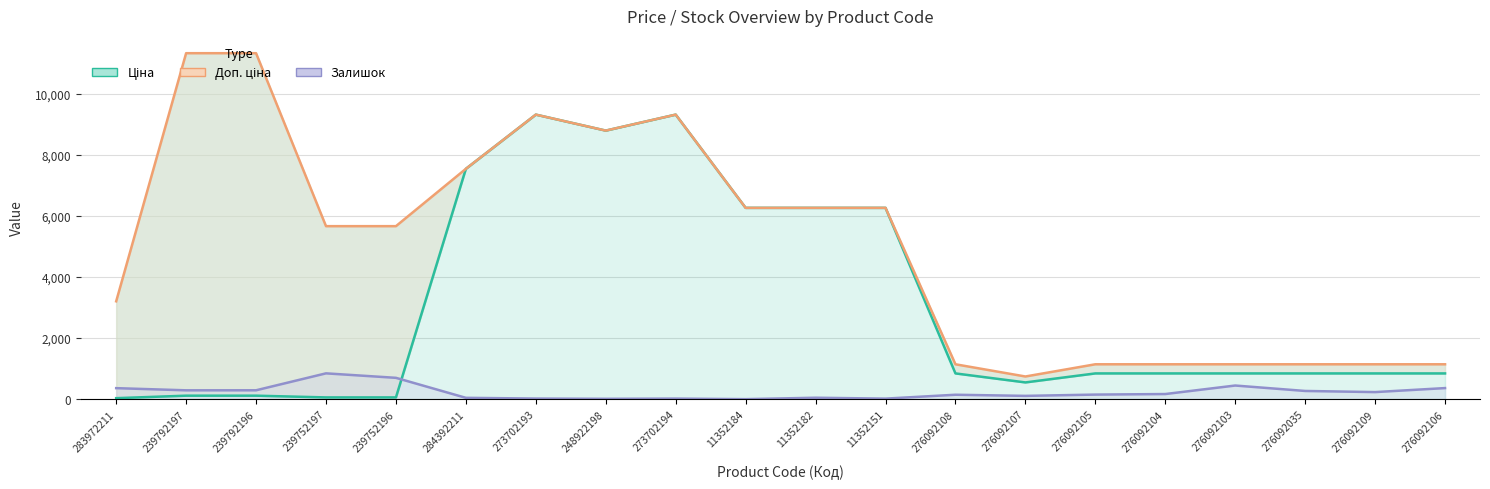

What is the difference between the highest and lowest values at 283972211?

3172.9